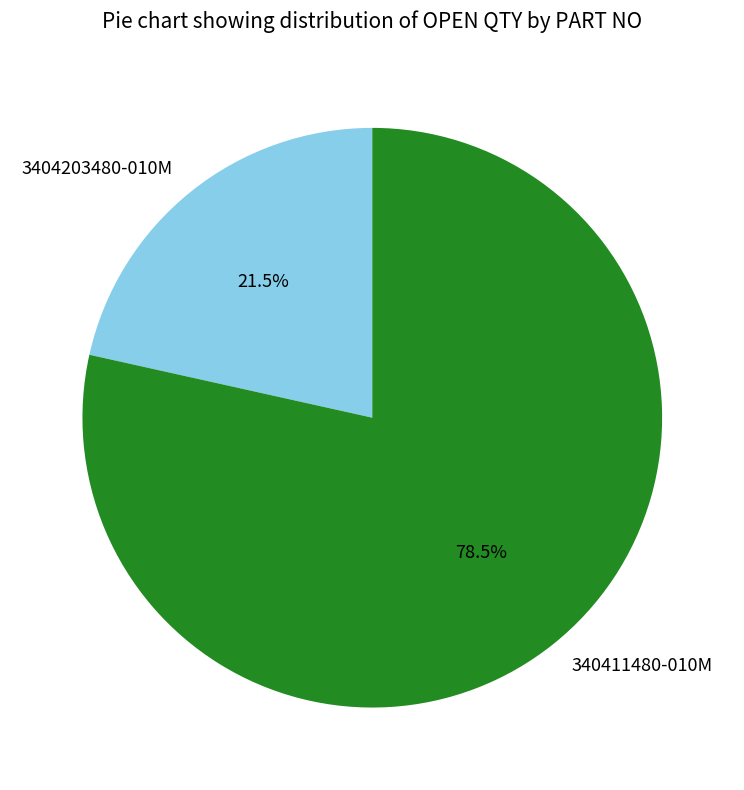

To the nearest percent, what is the difference between the largest and smallest slice percentages?

57%